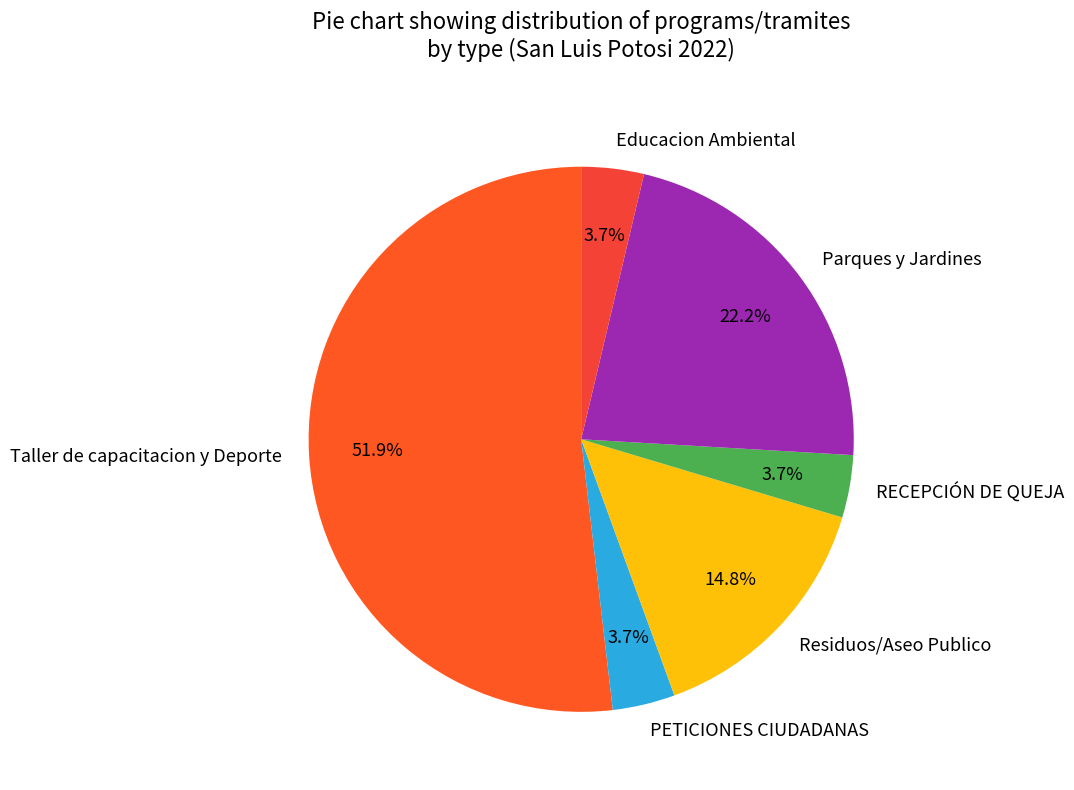

What is the ratio of the value at Parques y Jardines to the value at Educacion Ambiental?

6.0